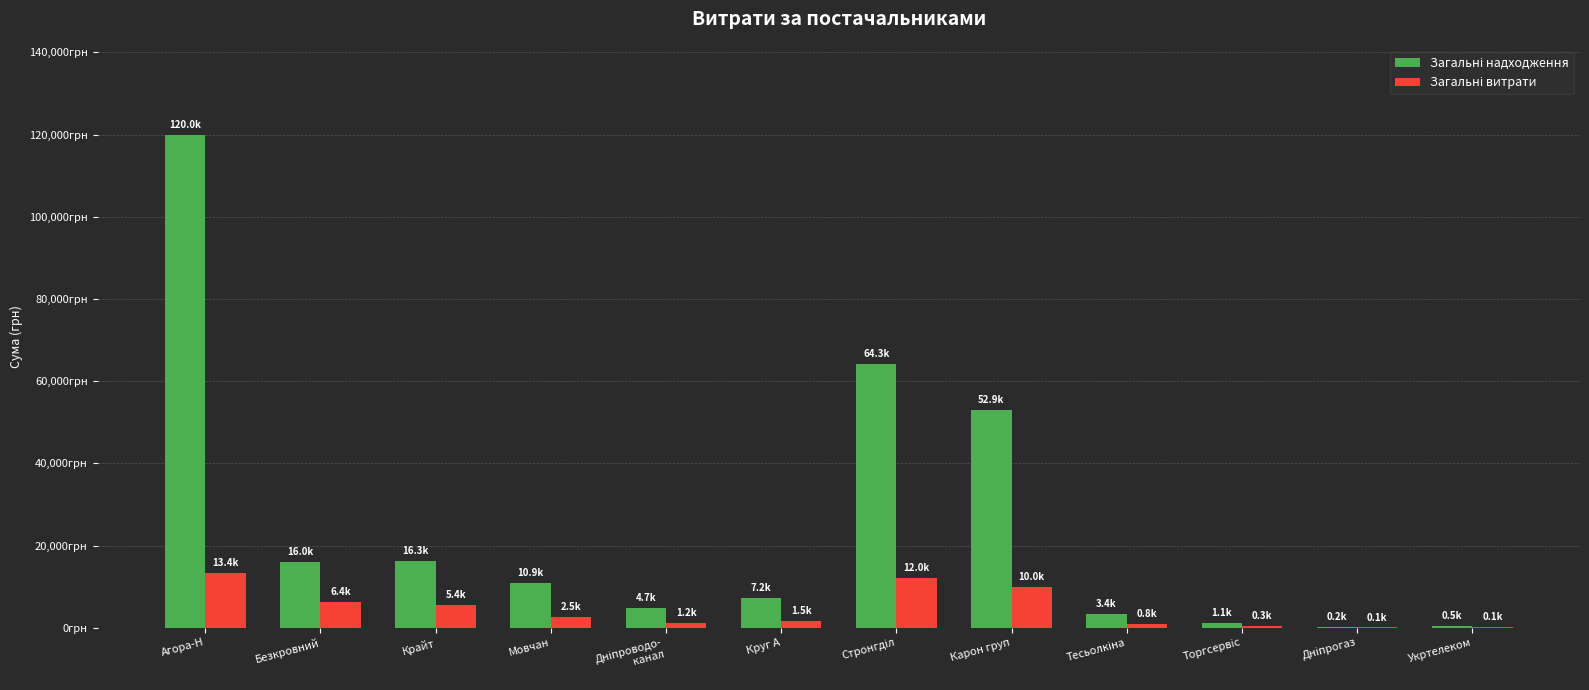

At which category does the chart reach its minimum across all series?

Дніпрогаз